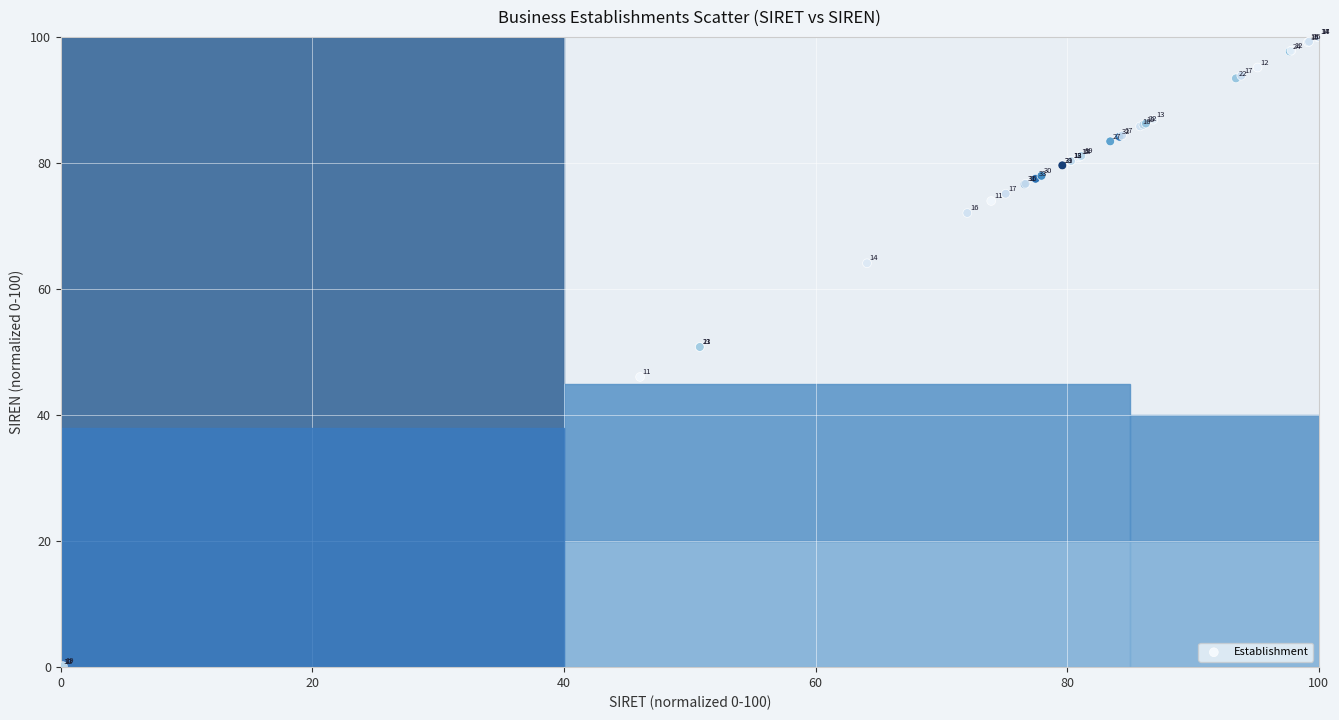

What Y value in the scatter plot is closest to 50?

50.8